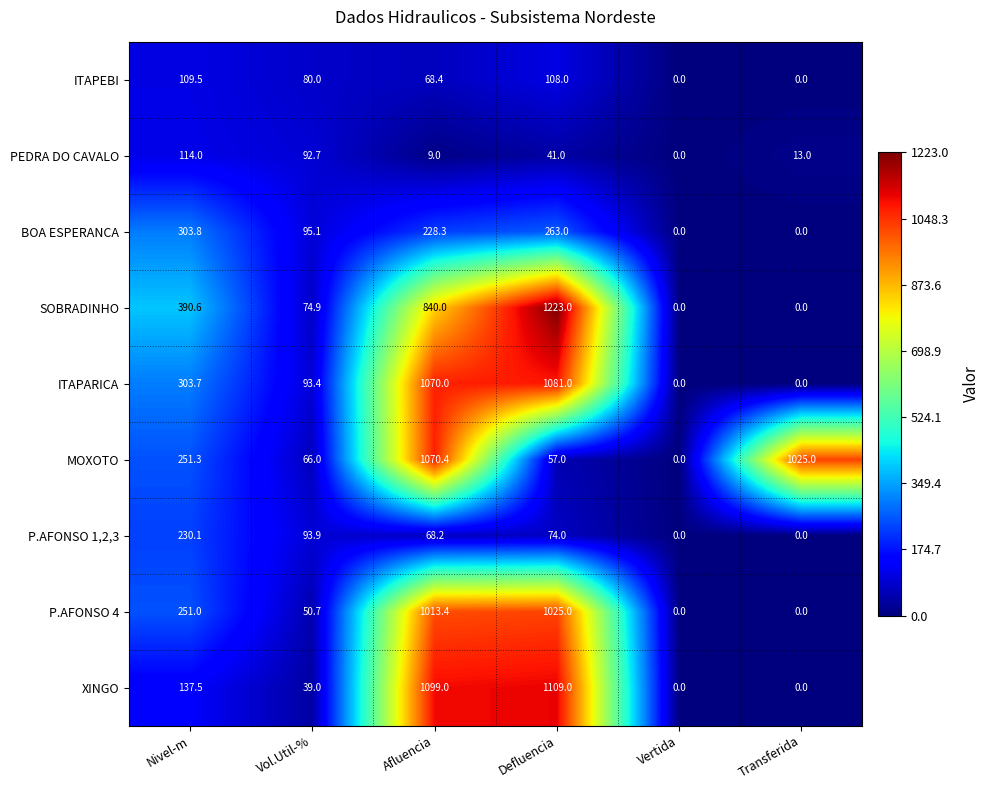

What is the difference between the P.AFONSO 1,2,3 values at Defluencia and Vol.Util-%?

19.9